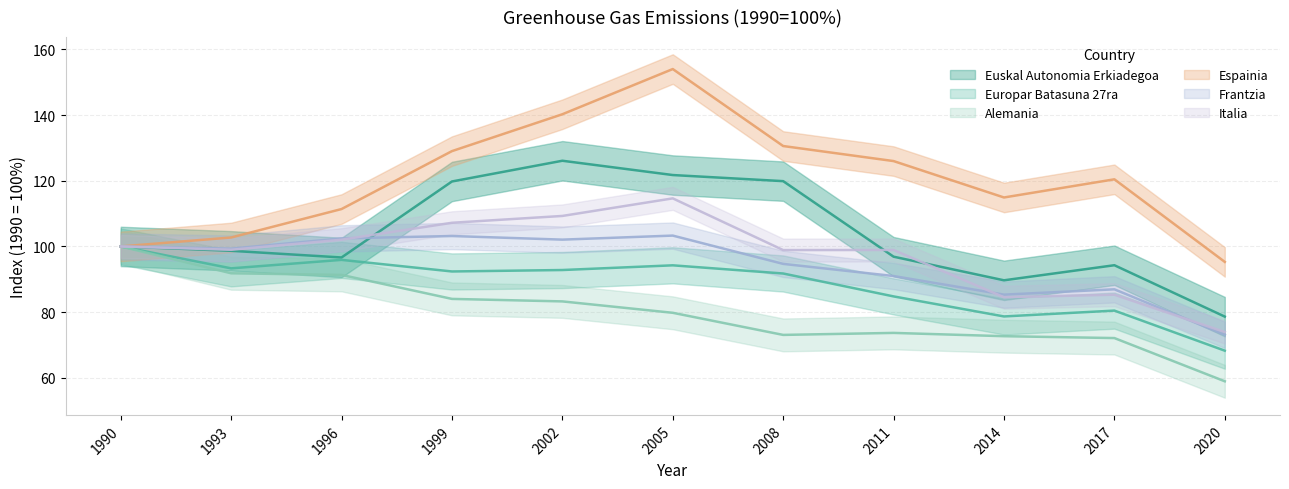

How many lines are shown in the chart?

6